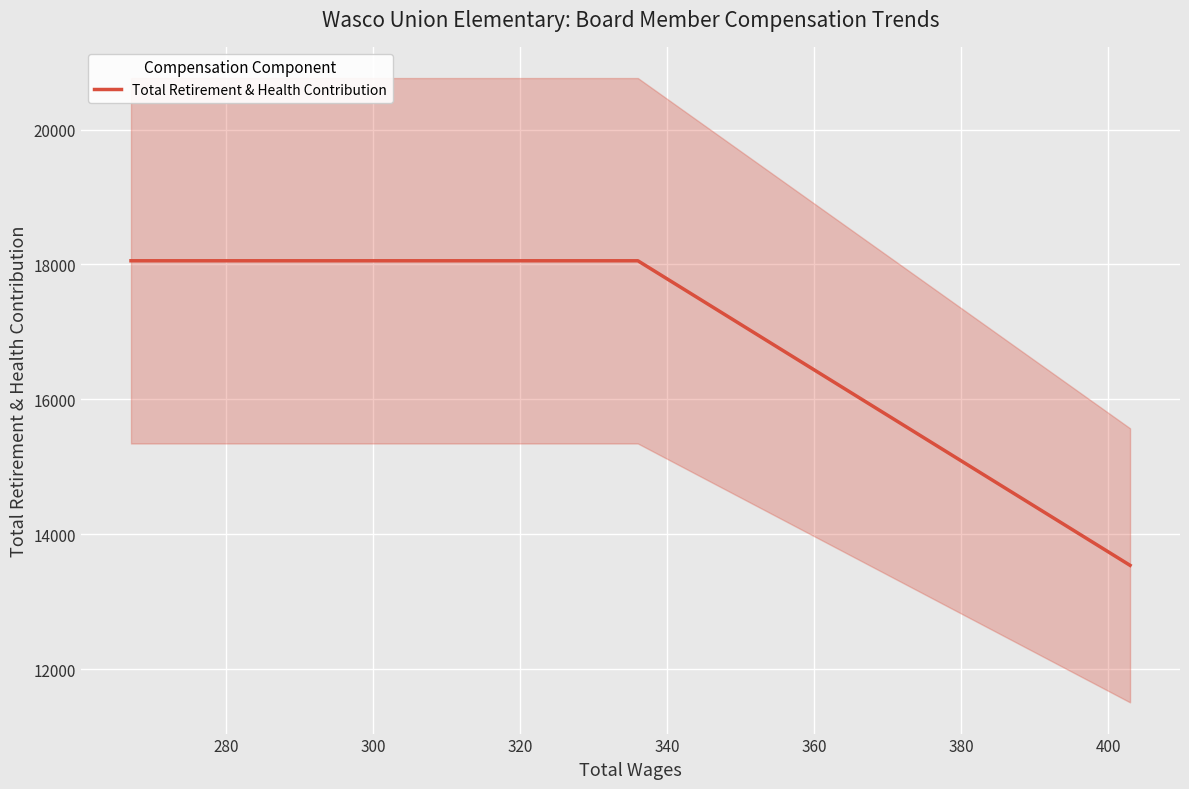

What is the minimum value for Total Retirement & Health Contribution?

13541